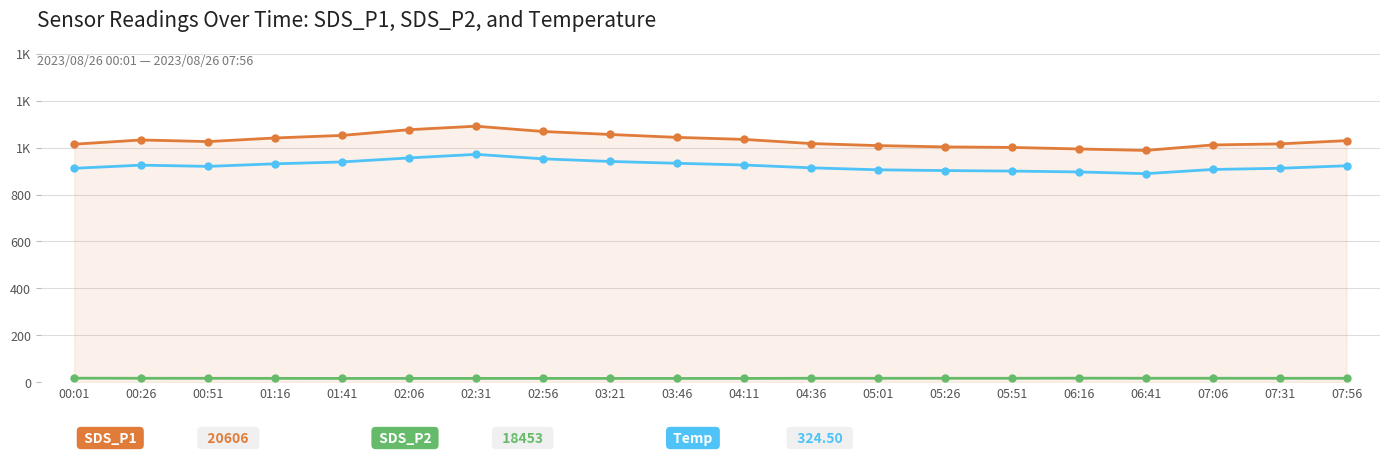

Does the chart have visible grid lines?

Yes